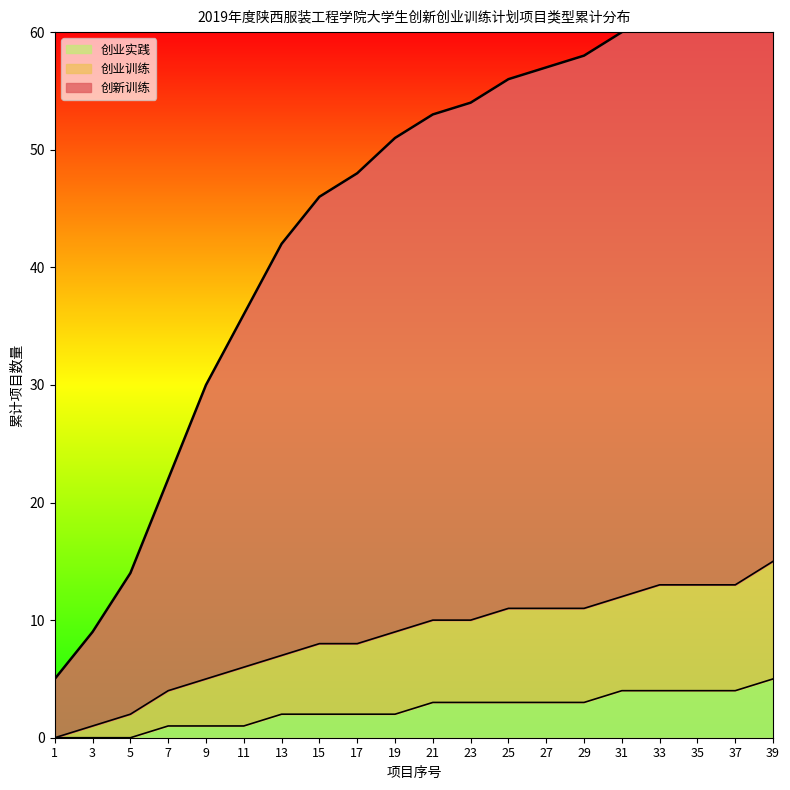

Reading left to right, what are all the values shown in this chart?

创新训练: 1=5	3=9	5=14	7=22	9=30	11=36	13=42	15=46	17=48	19=51	21=53	23=54	25=56	27=57	29=58	31=60	33=62	35=63	37=64	39=67
创业训练: 1=0	3=1	5=2	7=4	9=5	11=6	13=7	15=8	17=8	19=9	21=10	23=10	25=11	27=11	29=11	31=12	33=13	35=13	37=13	39=15
创业实践: 1=0	3=0	5=0	7=1	9=1	11=1	13=2	15=2	17=2	19=2	21=3	23=3	25=3	27=3	29=3	31=4	33=4	35=4	37=4	39=5